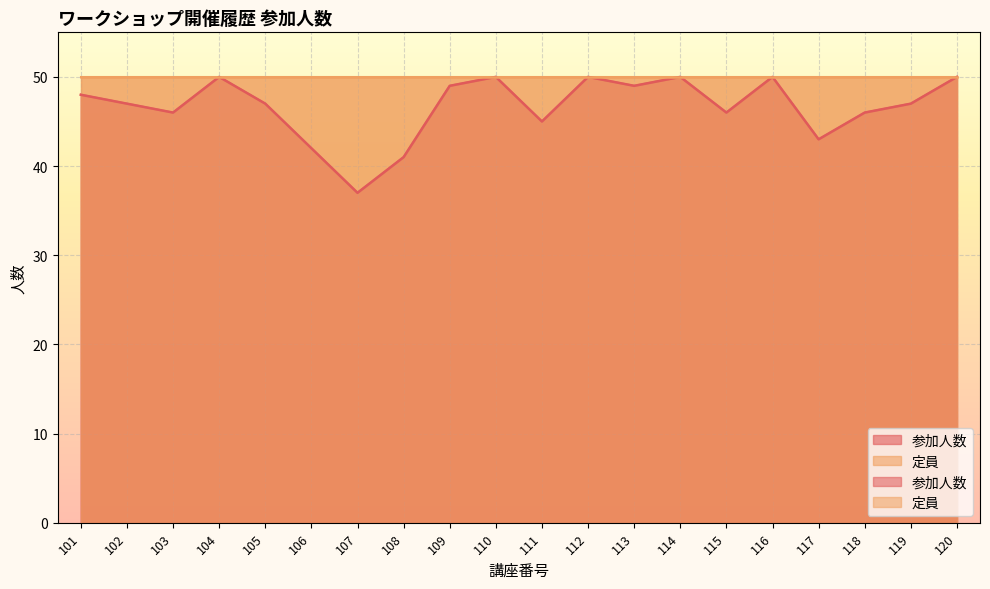

Which category has the highest value across all series?

104